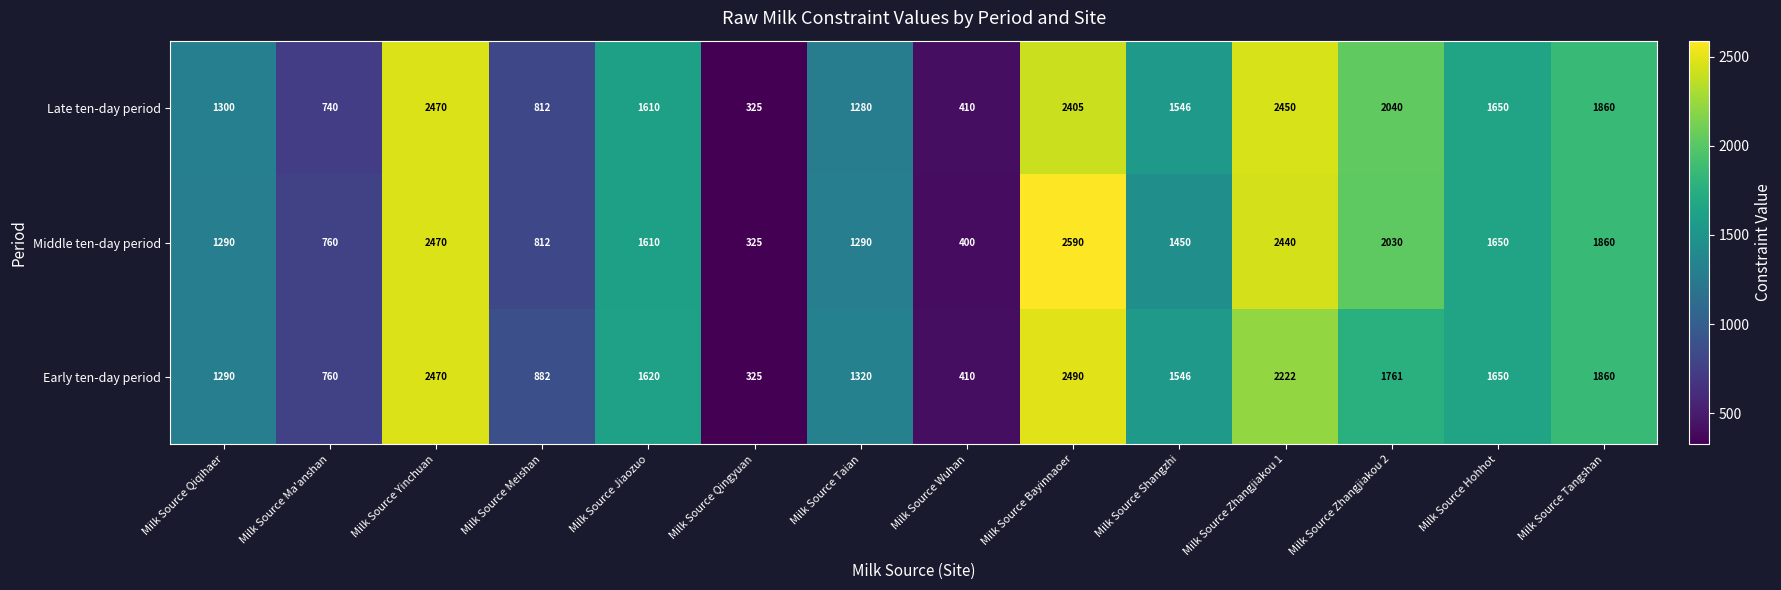

At how many categories does at least one series exceed 1441?

8